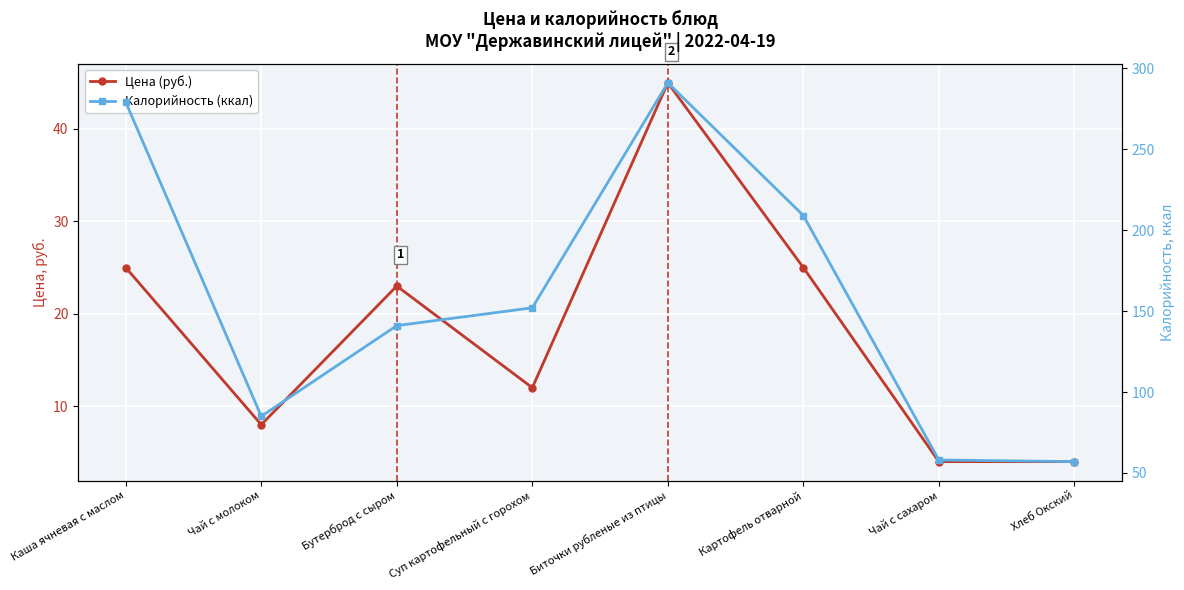

Which series has the widest spread of values?

Калорийность (ккал)